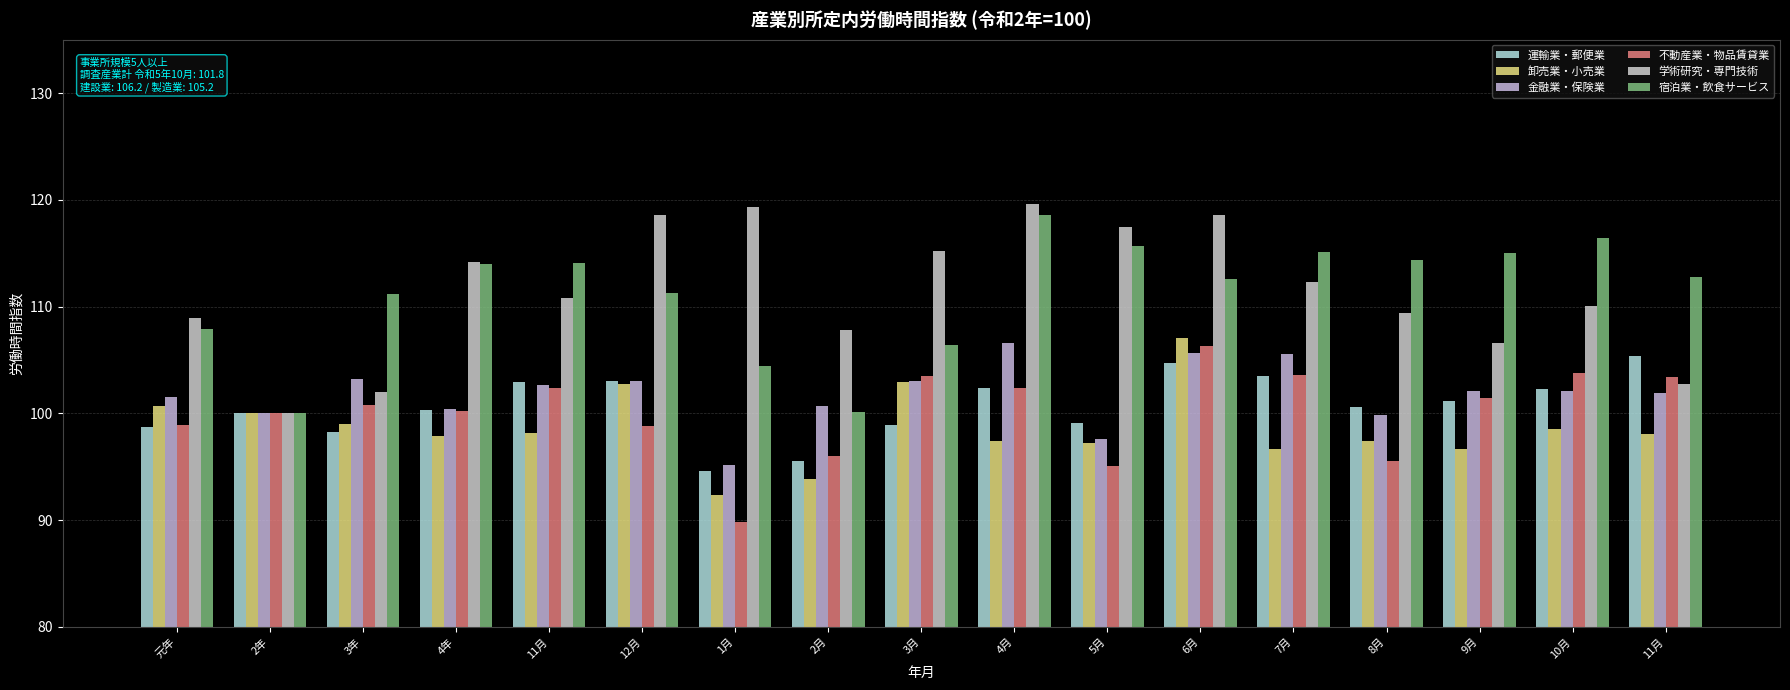

At which label is 金融業・保険業 closest to 100?

2年